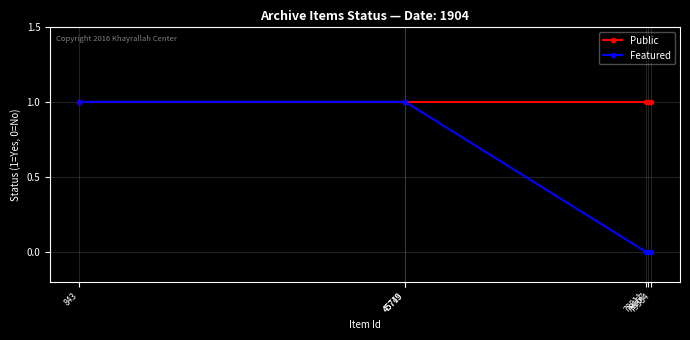

How many lines are shown in the chart?

2